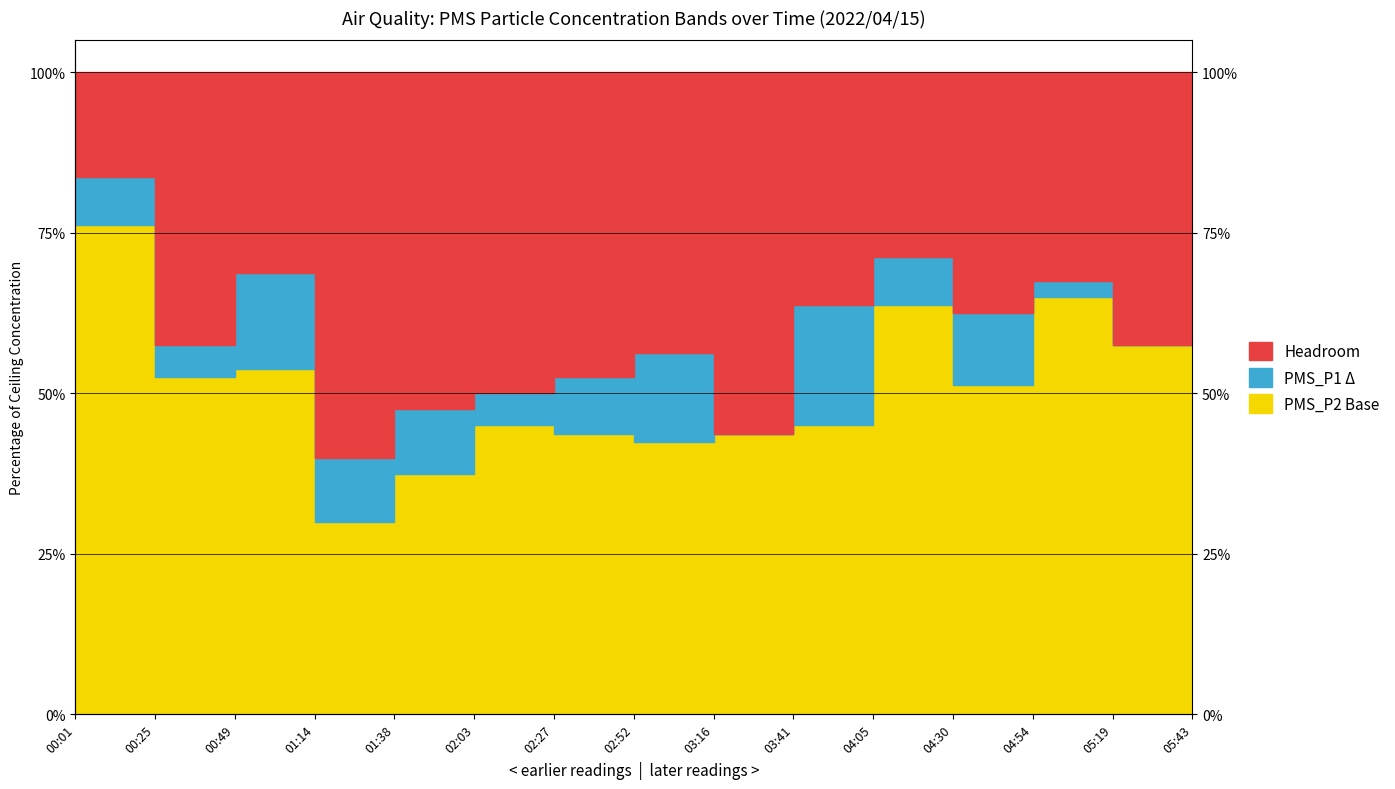

How many interior local peaks does the PMS_P1 series have?

4